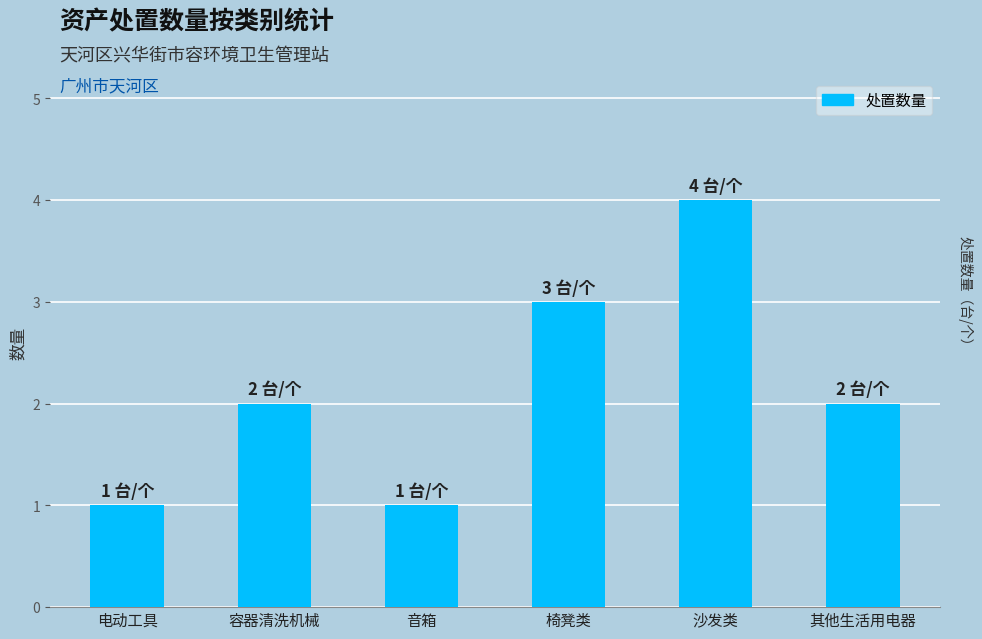

Does the chart contain stacked bars?

No